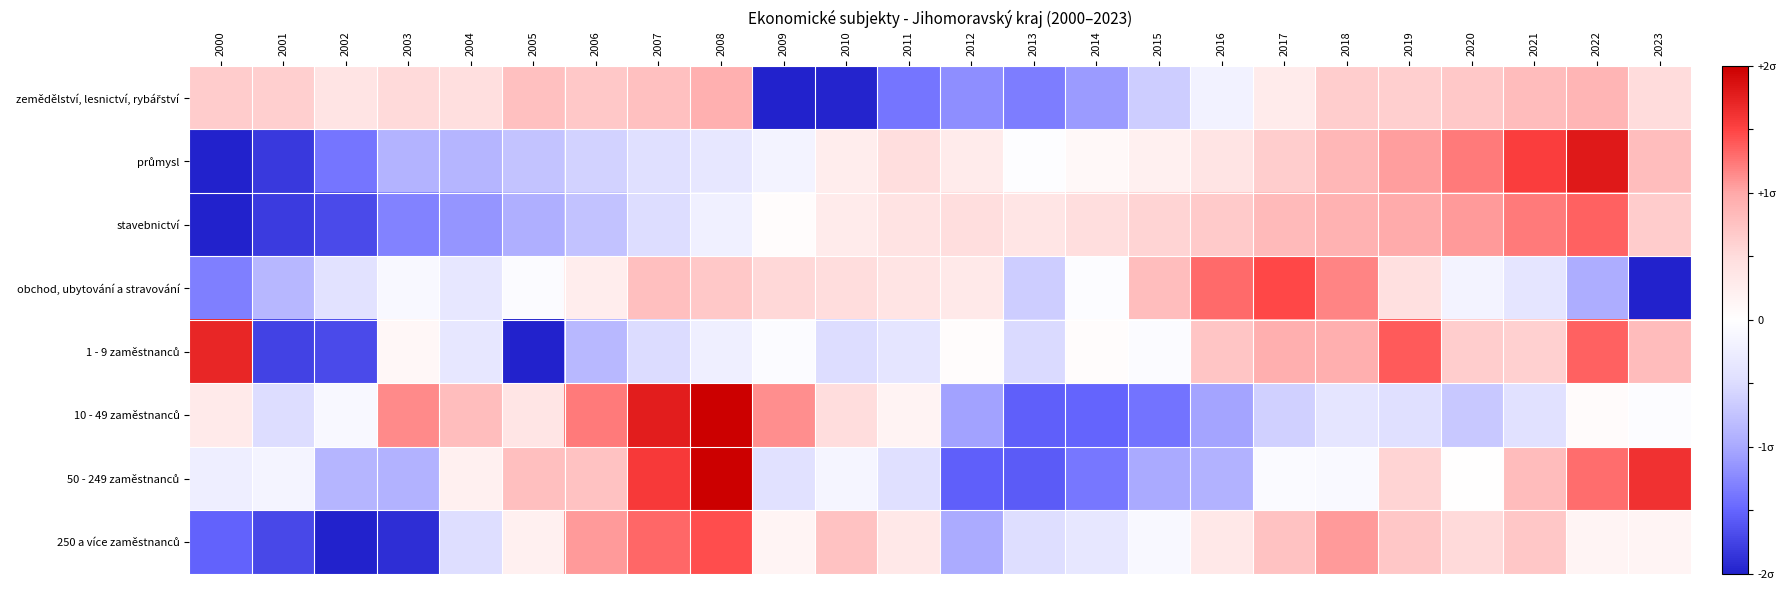

At which category is the sum across all series the highest?

2008